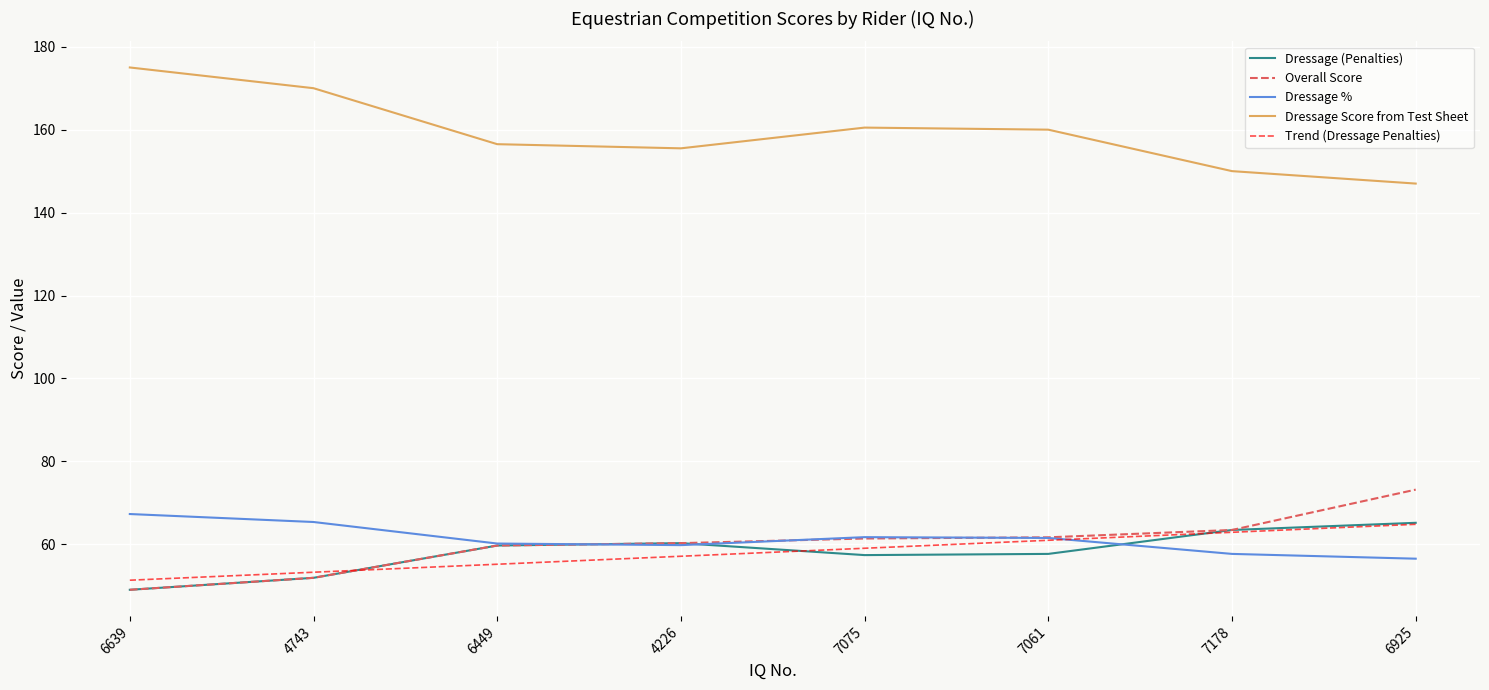

What is the difference between the maximum and minimum values in the Dressage (Penalties) series?

16.2